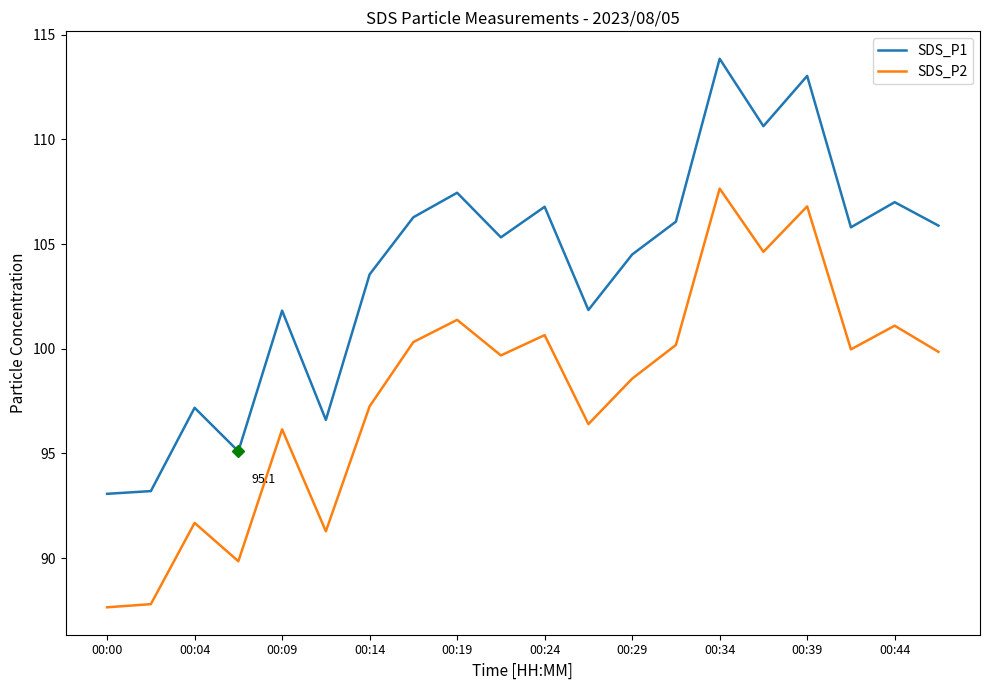

True or false: SDS_P1 and SDS_P2 cross at least once.

False